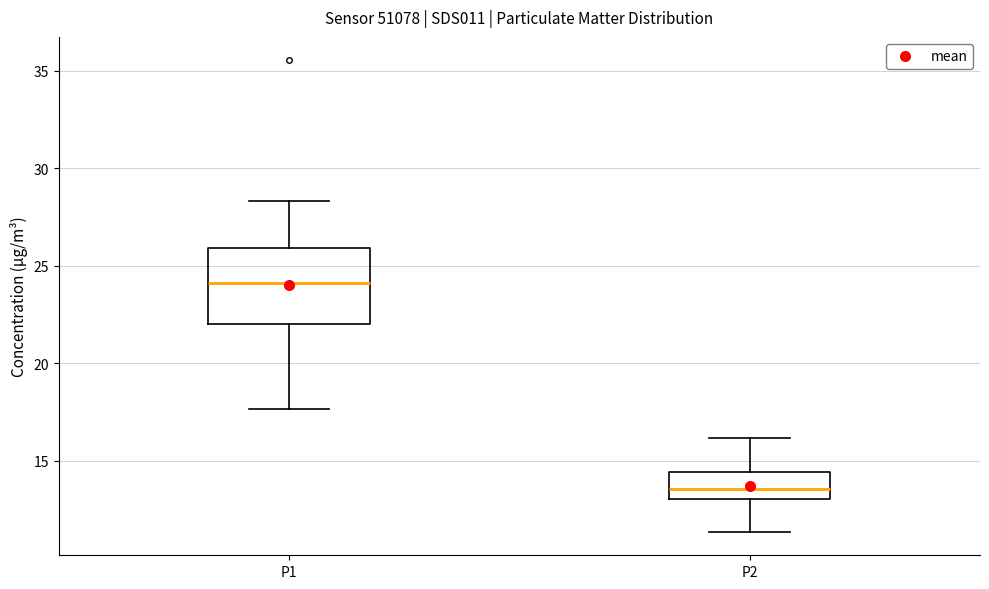

Reading left to right, read every box against the y-axis: the position of its median line, the range the box covers, and the ends of its whiskers. The values are not printed on the chart, so give them approximately, as read against the axis.

P1: median 24.0, box 22.0 to 26.0, whiskers 17.5 to 28.5
P2: median 13.5, box 13.0 to 14.5, whiskers 11.5 to 16.0